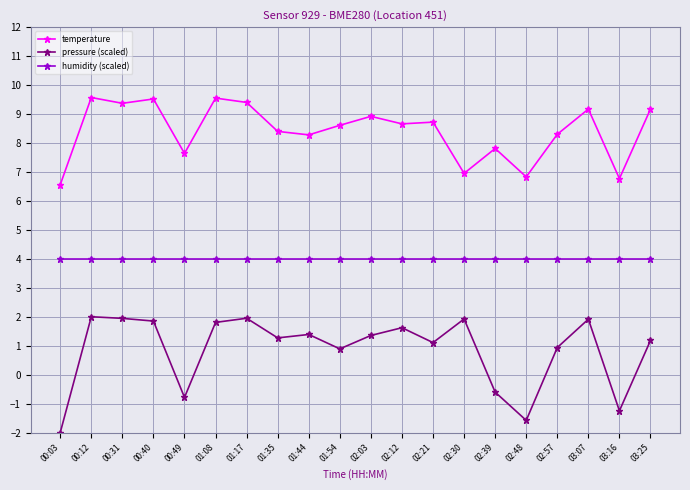

In temperature, how many points are lower than both neighbors (excluding endpoints)?

7